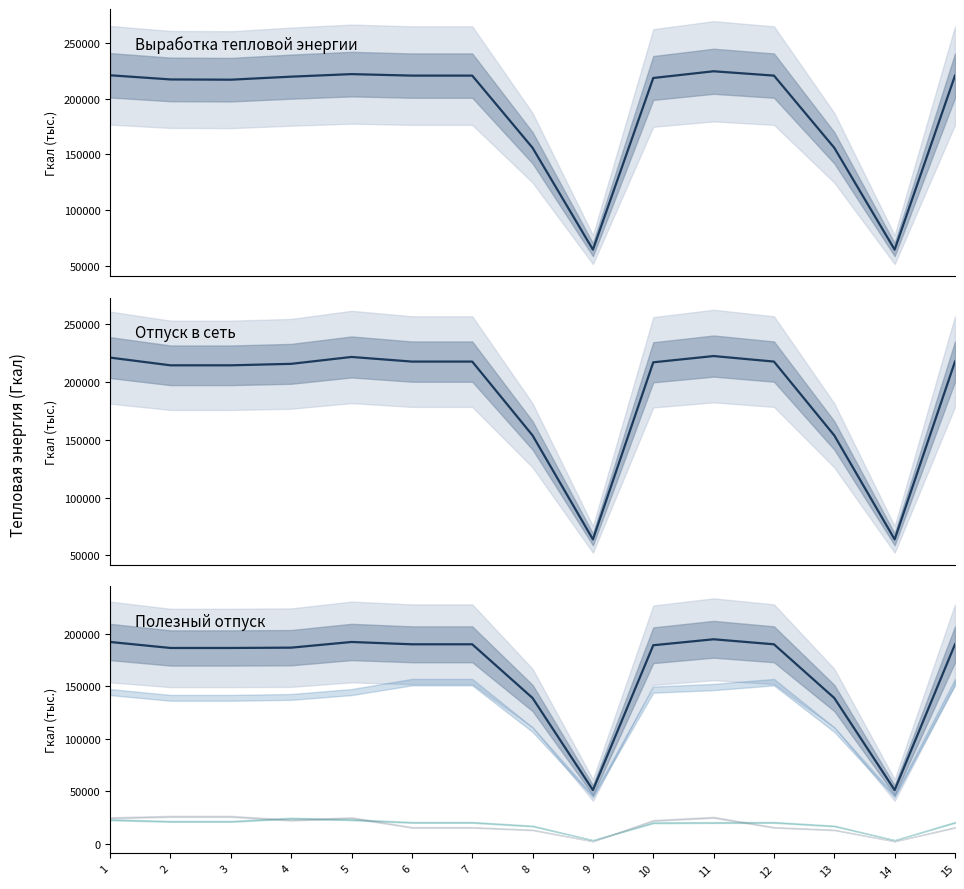

What is the sum of all Отпуск в сеть values?

2831624.5